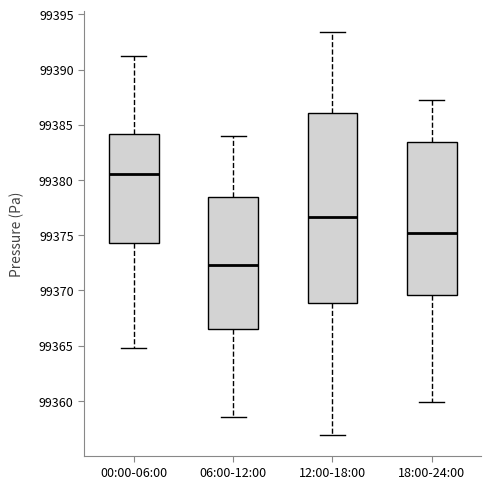

Comparing the boxes themselves (not the whiskers), which one is the tallest?

12:00-18:00